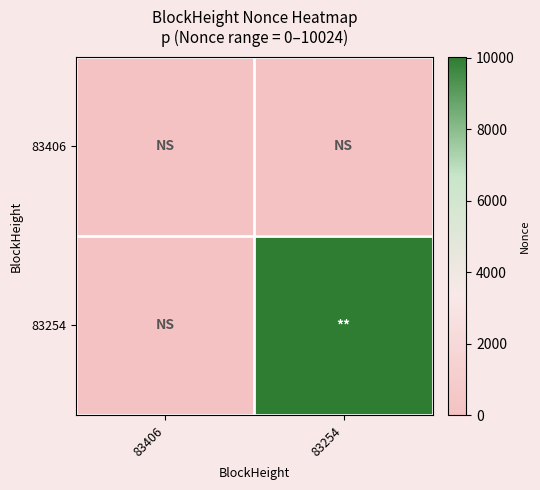

Reading left to right, list all the values displayed in this chart.

83406: 83406=0	83254=0
83254: 83406=0	83254=10024